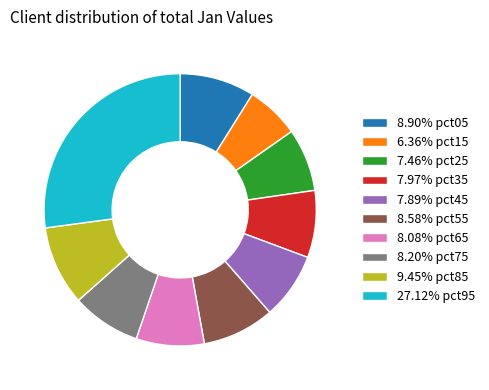

Is the sum of 8.20% pct75 and 7.97% pct35 greater than half?

No